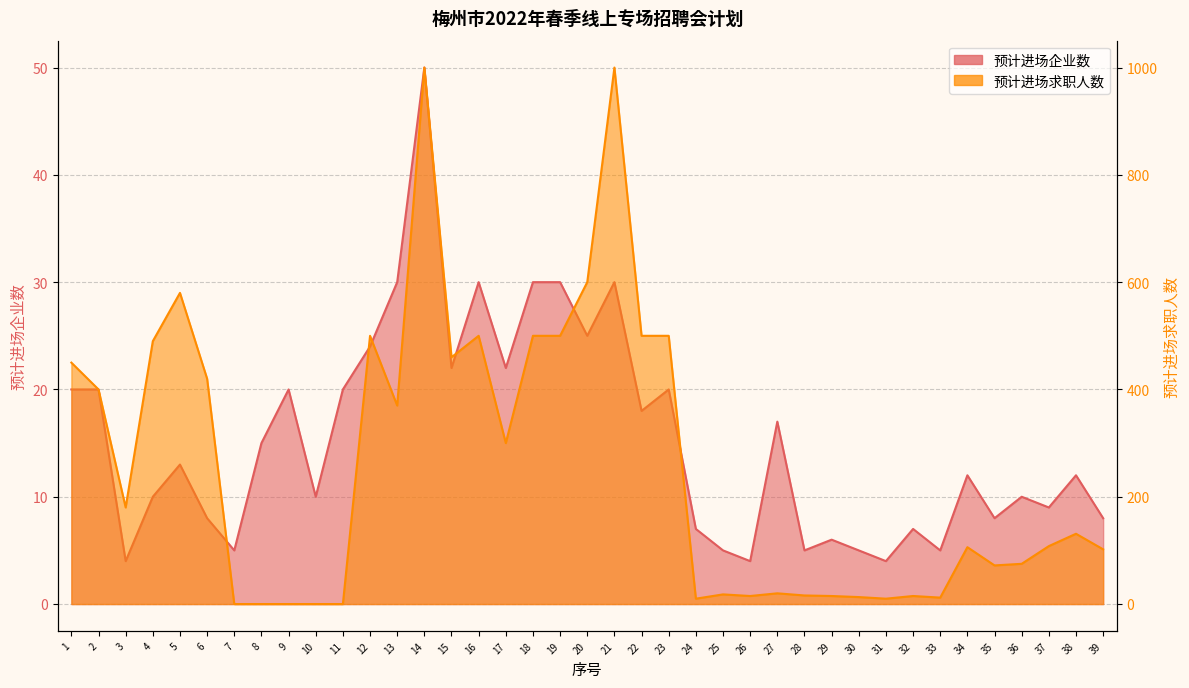

At which label does 预计进场企业数 reach its peak?

14